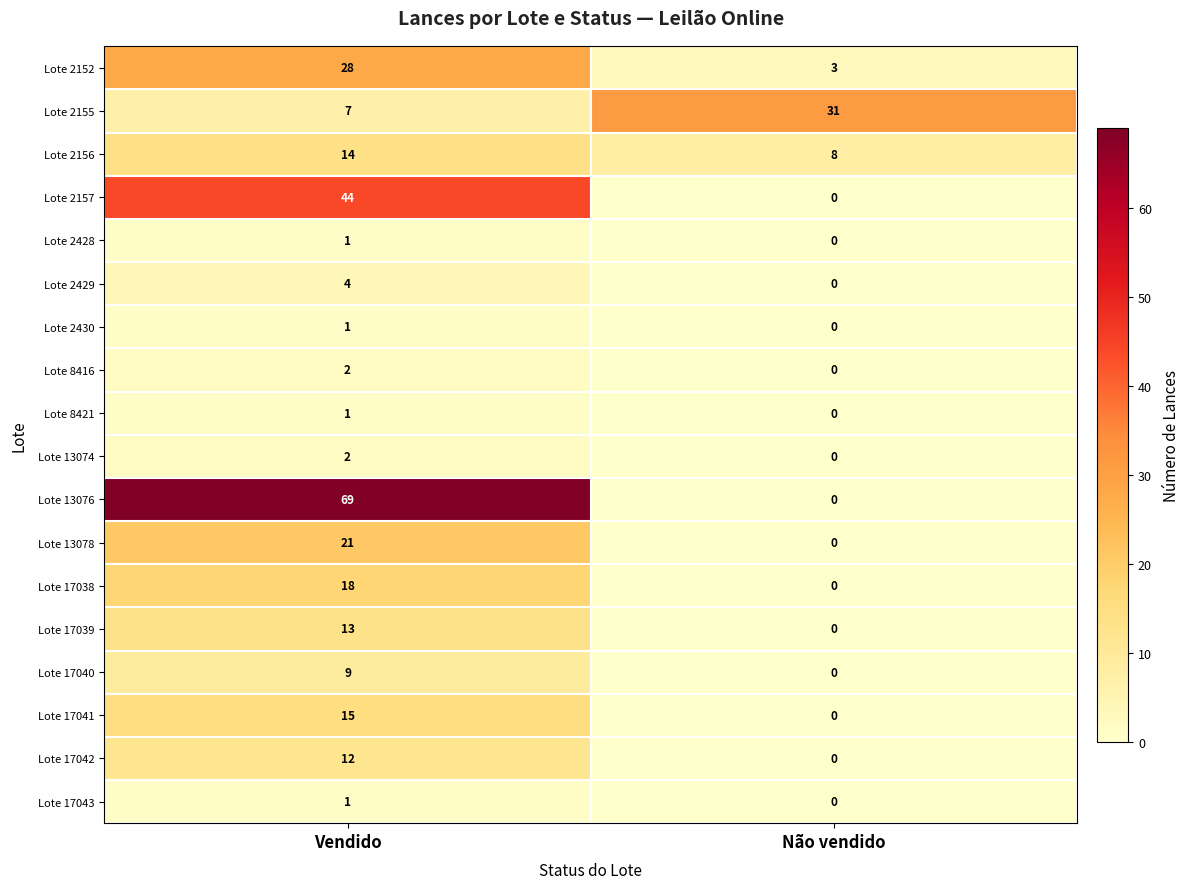

Between Vendido and Não vendido, which series saw the biggest shift?

Lote 13076